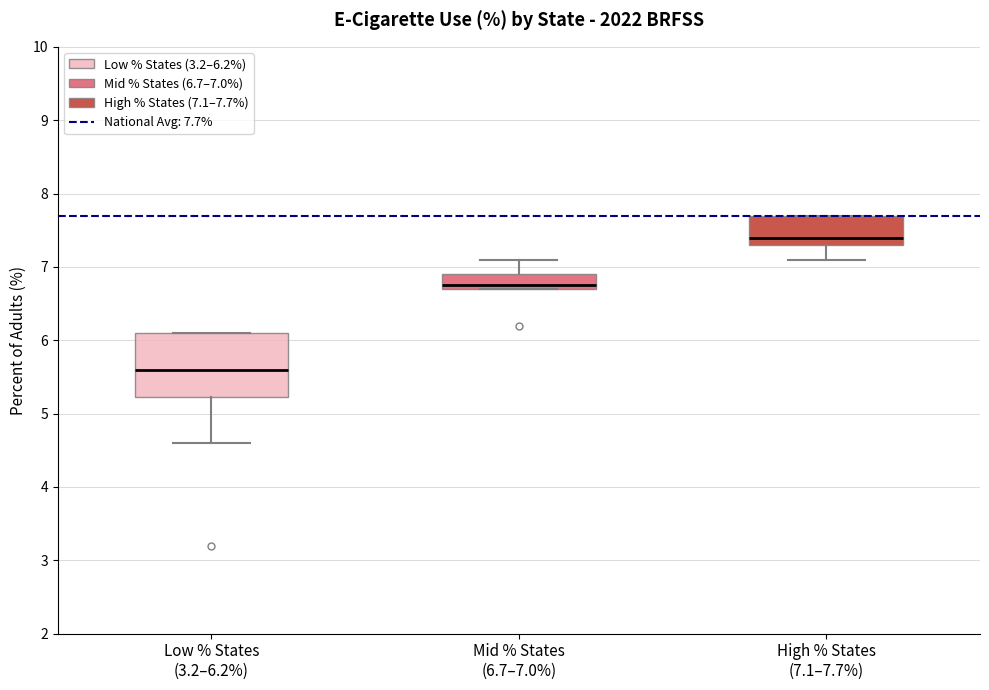

Which box's median line is the highest?

High % States (7.1–7.7%)